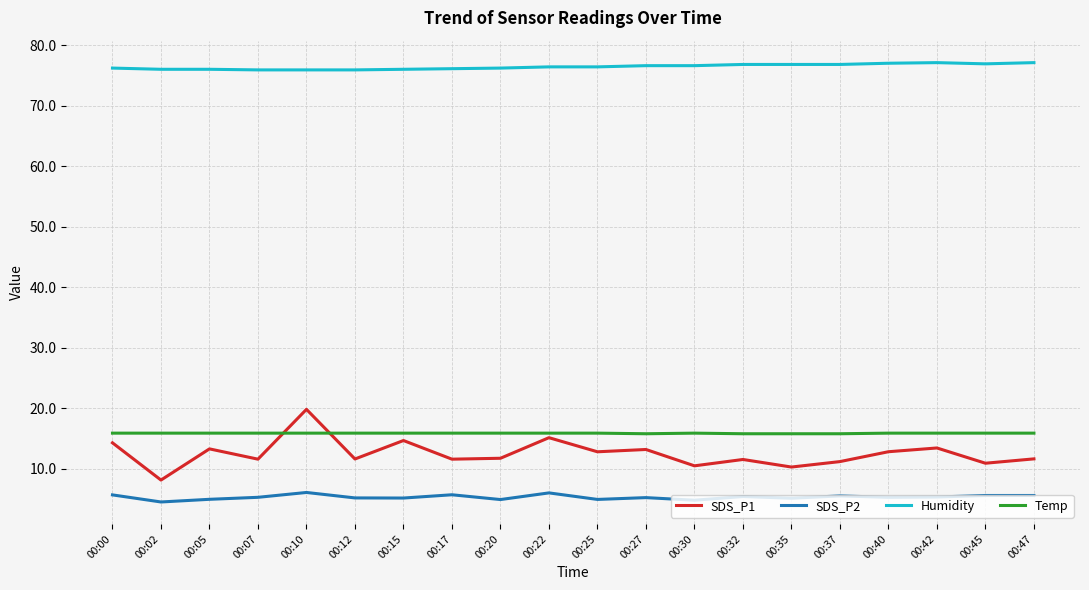

What is the minimum value shown in the chart?

4.5